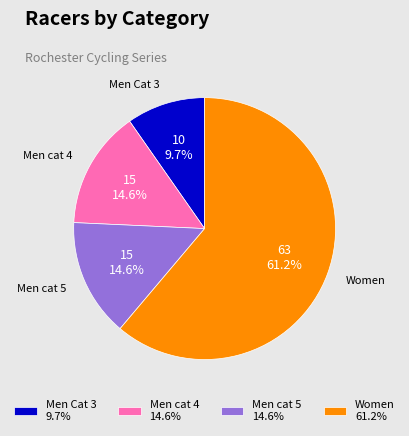

What percentage is the Men cat 4 slice, to the nearest percent?

15%